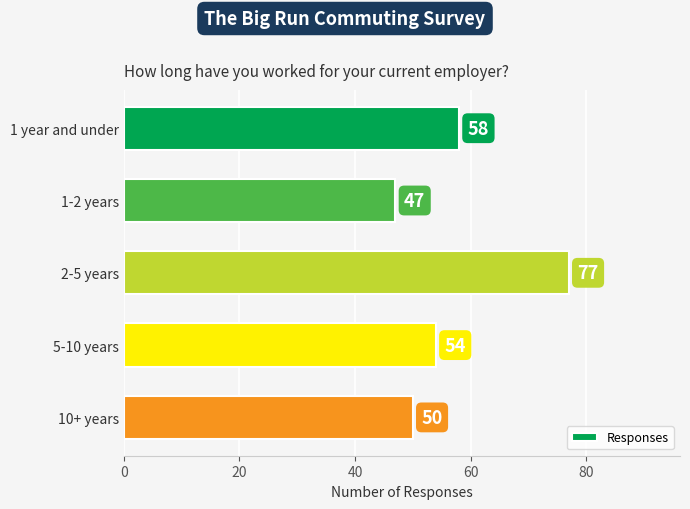

Are the bars horizontal?

Yes